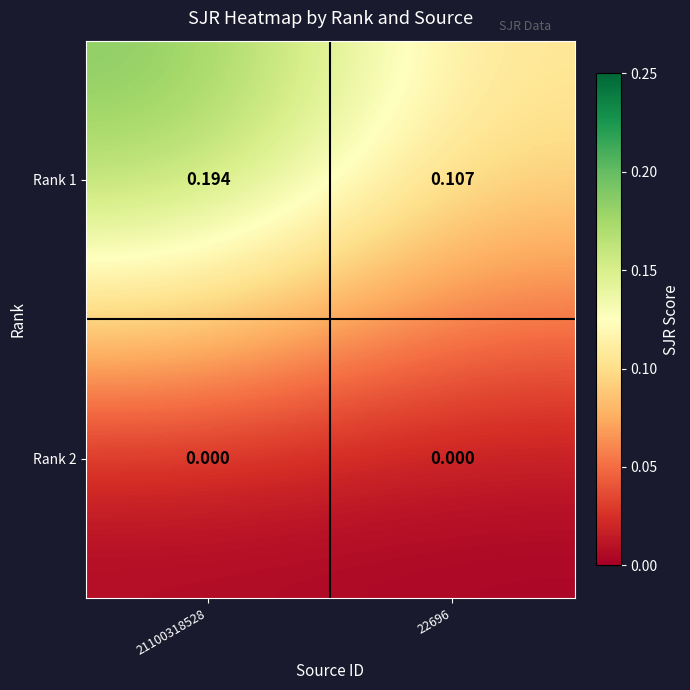

Is the value of Rank 1 at 21100318528 greater than the value of Rank 2 at 22696?

Yes